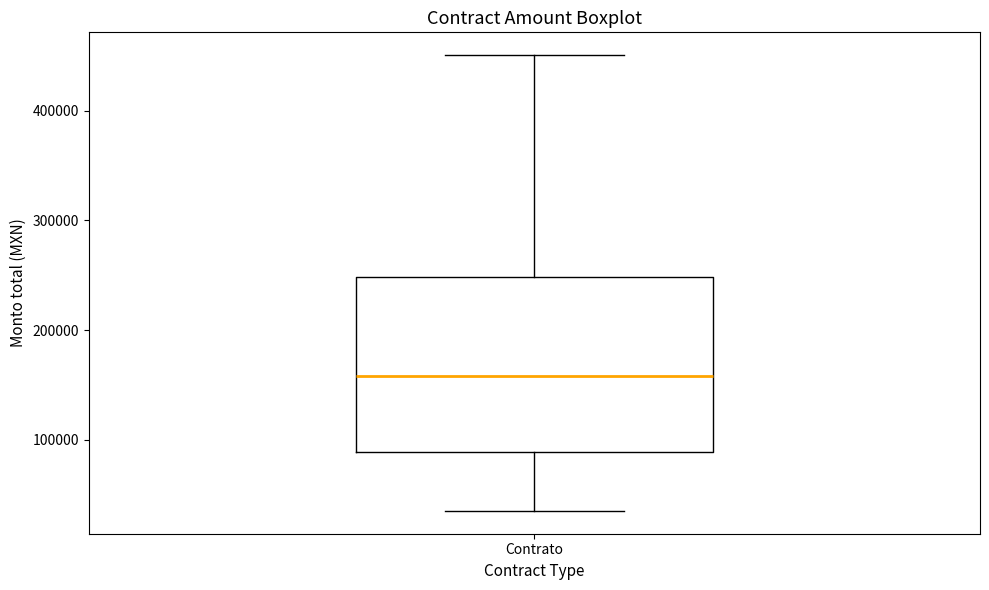

Read this box plot against the y-axis: the position of the median line, the range covered by the box, and the ends of both whiskers. The values are not printed on the chart, so give them approximately, as read against the axis.

median 160000, box 90000 to 250000, whiskers 40000 to 450000